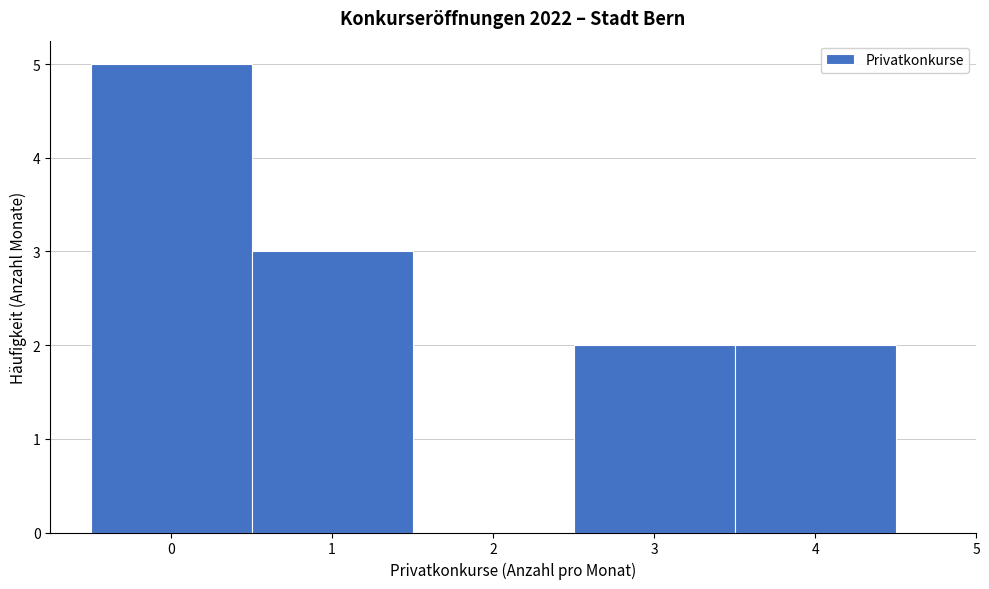

Reading left to right, transcribe this chart: for each bar, give the range it covers on the x-axis and its height. The values are not printed on the chart, so give them approximately, as read against the axis.

-0.5 to 0.5: 5
0.5 to 1.5: 3
1.5 to 2.5: 0
2.5 to 3.5: 2
3.5 to 4.5: 2